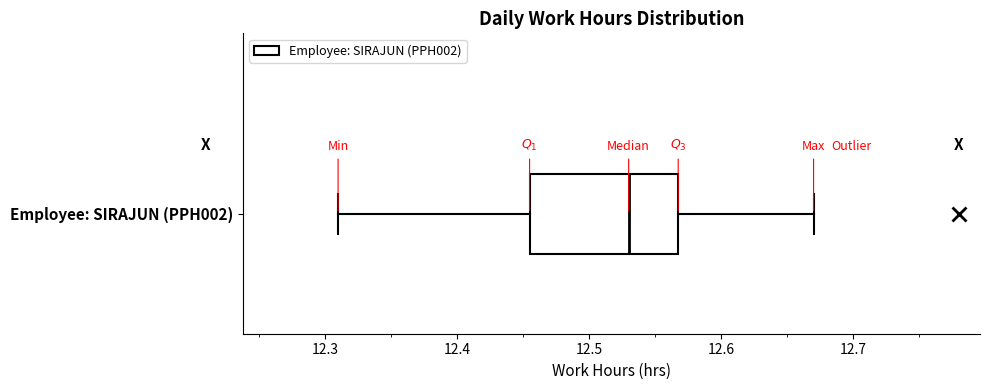

Where is the right edge of the box for Employee: SIRAJUN (PPH002) on the x-axis? The values are not printed on the chart, so give them approximately, as read against the axis.

12.57